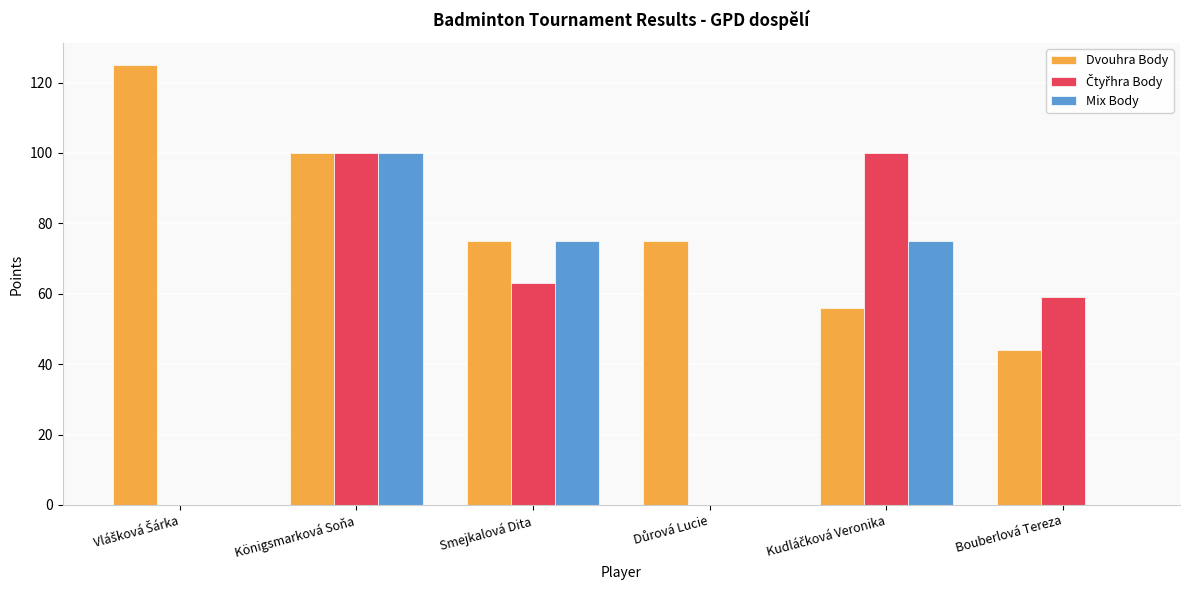

What is the maximum value for Mix Body?

100